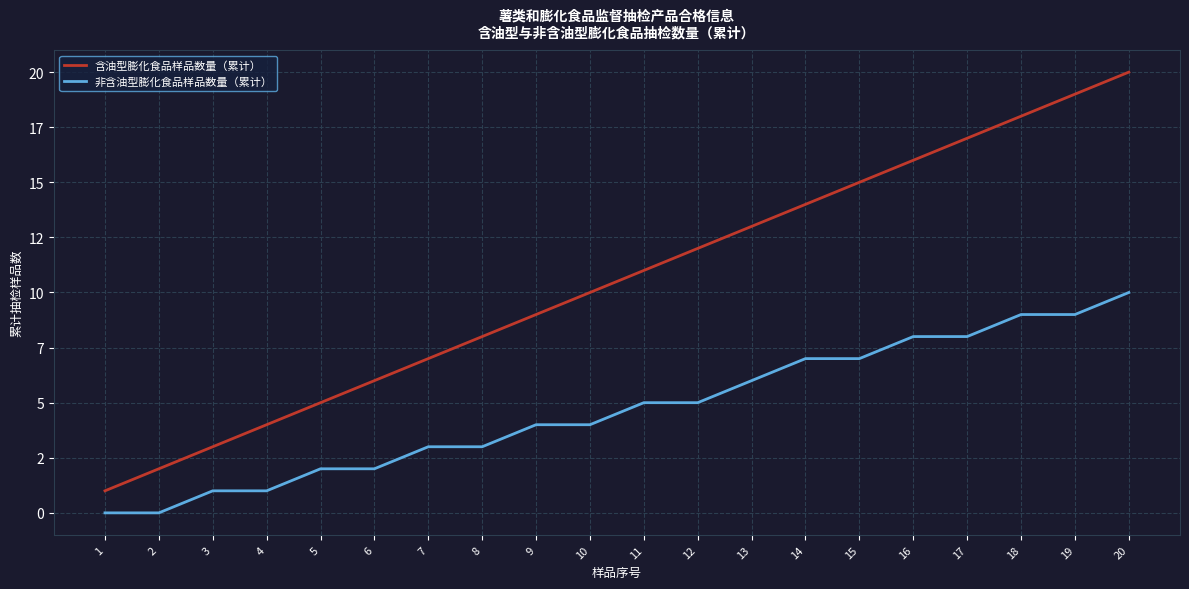

Is this an area chart (filled region under the line)?

No